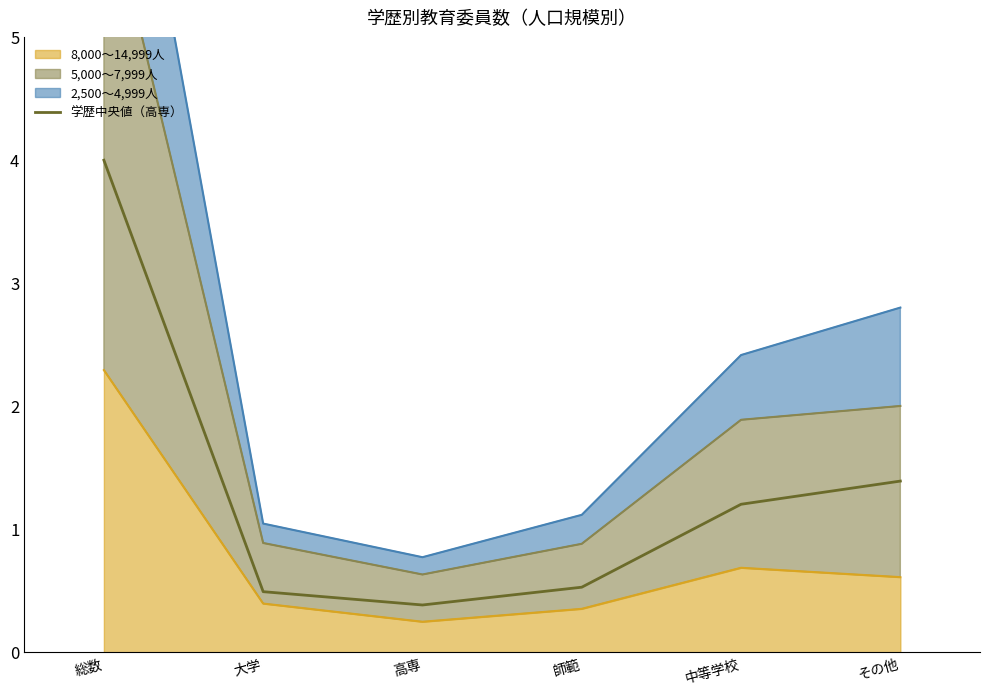

At which category does the chart reach its minimum across all series?

高専